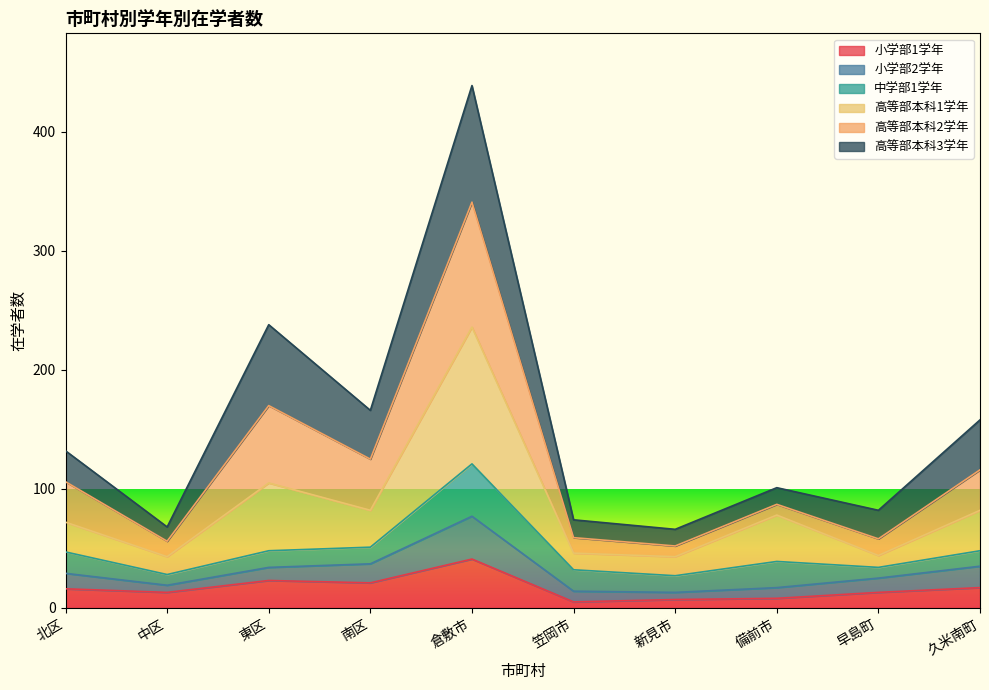

What is the sum of all 小学部1学年 values?

164